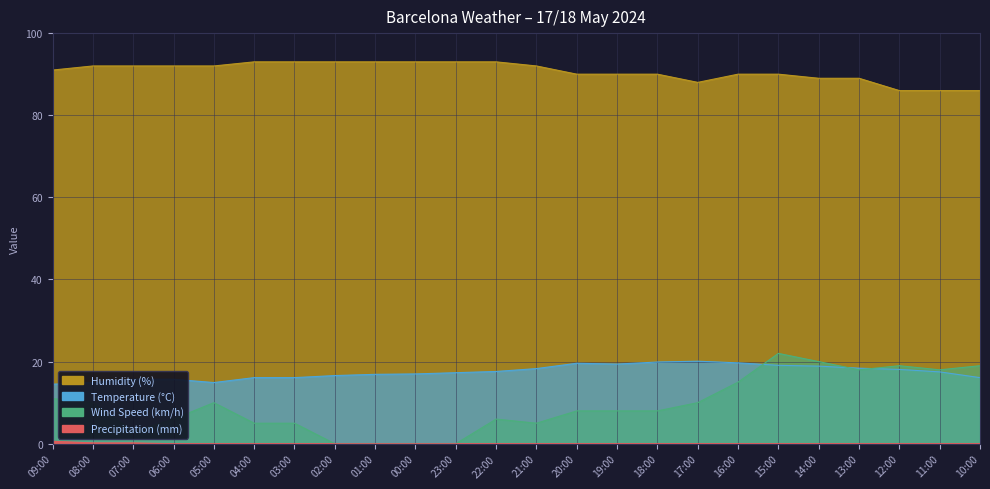

At which category does the chart reach its peak across all series?

04:00